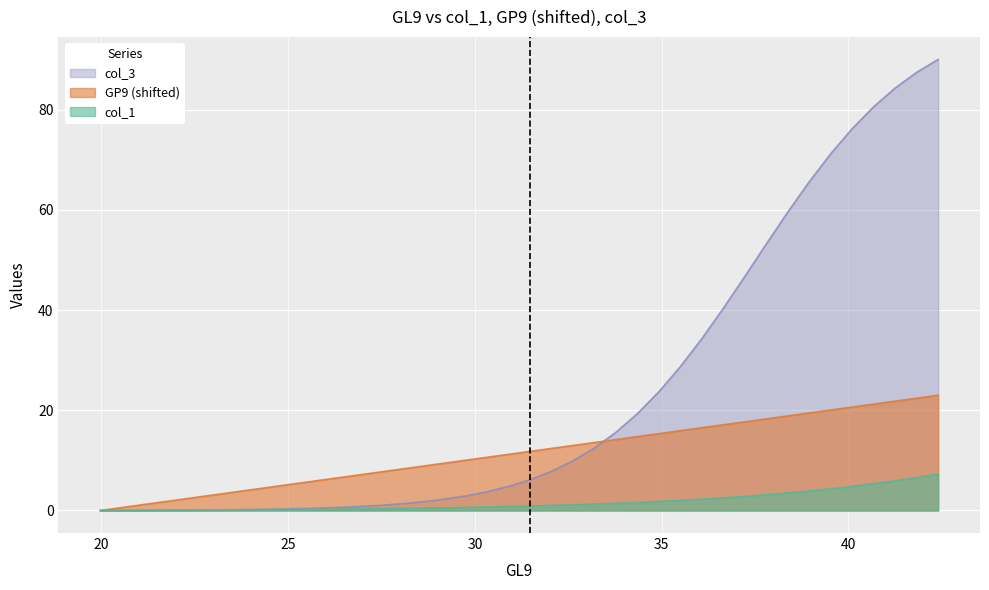

What is the greatest value displayed?

90.0